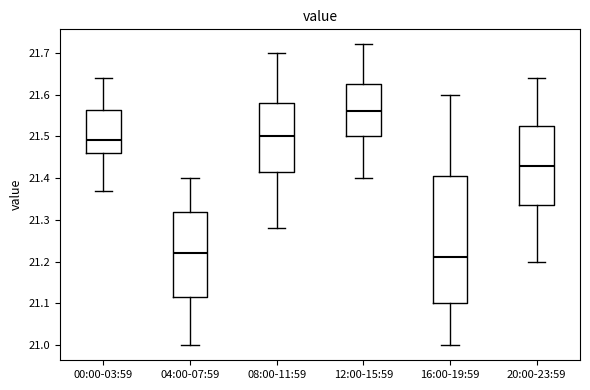

Comparing the boxes themselves (not the whiskers), which one is the tallest?

16:00-19:59